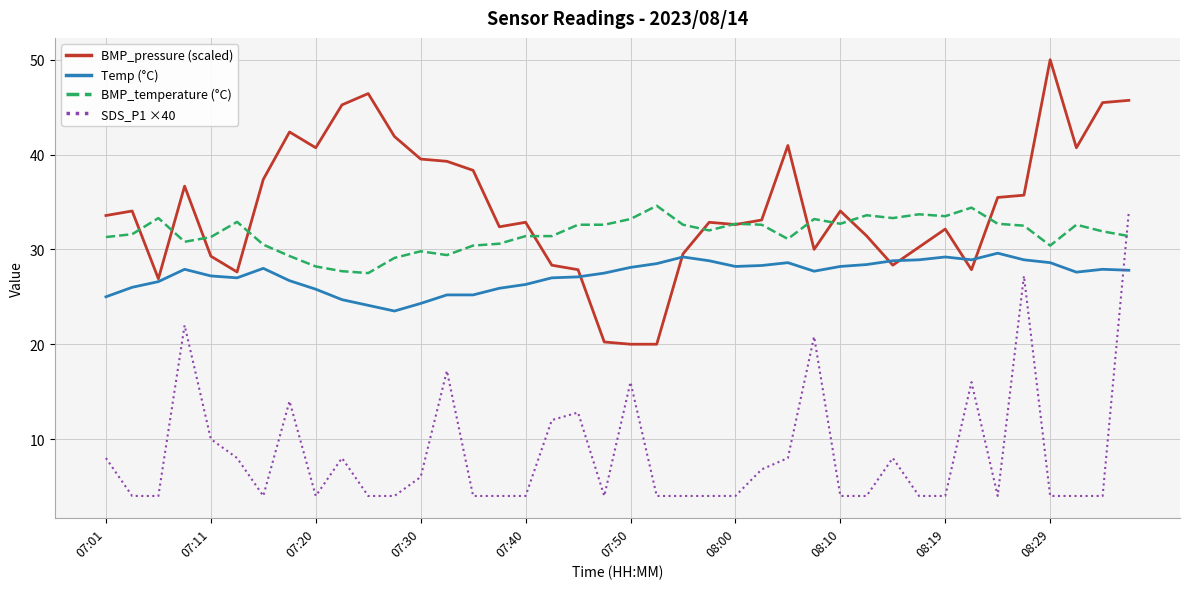

What is the maximum value for BMP_pressure (scaled)?

50.0